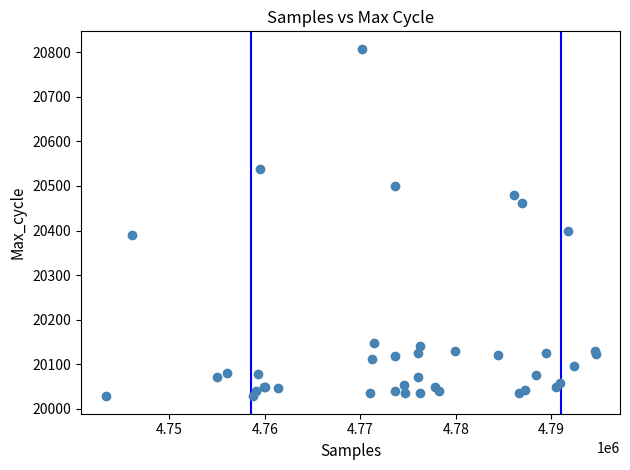

What Y value in the scatter plot is closest to 20418?

20398